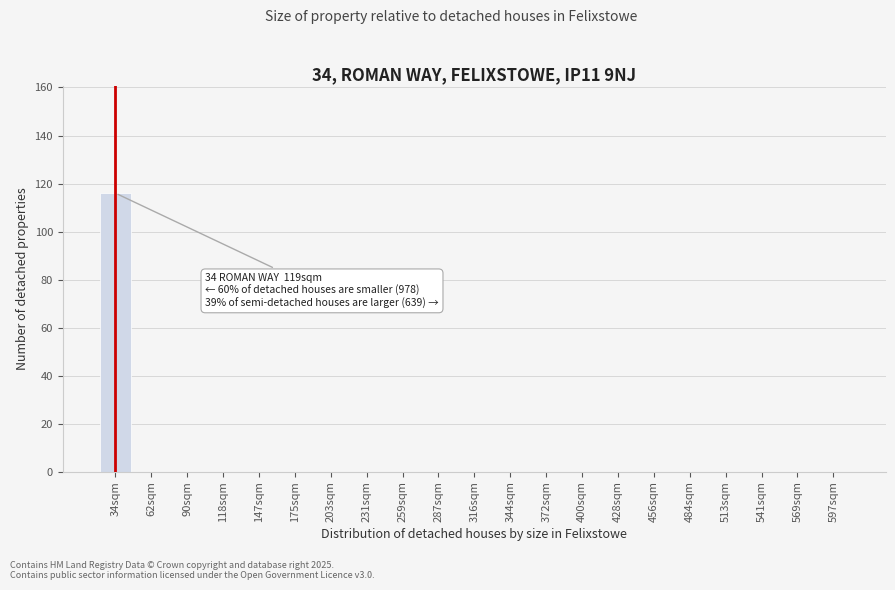

What is the sum of all values?

116